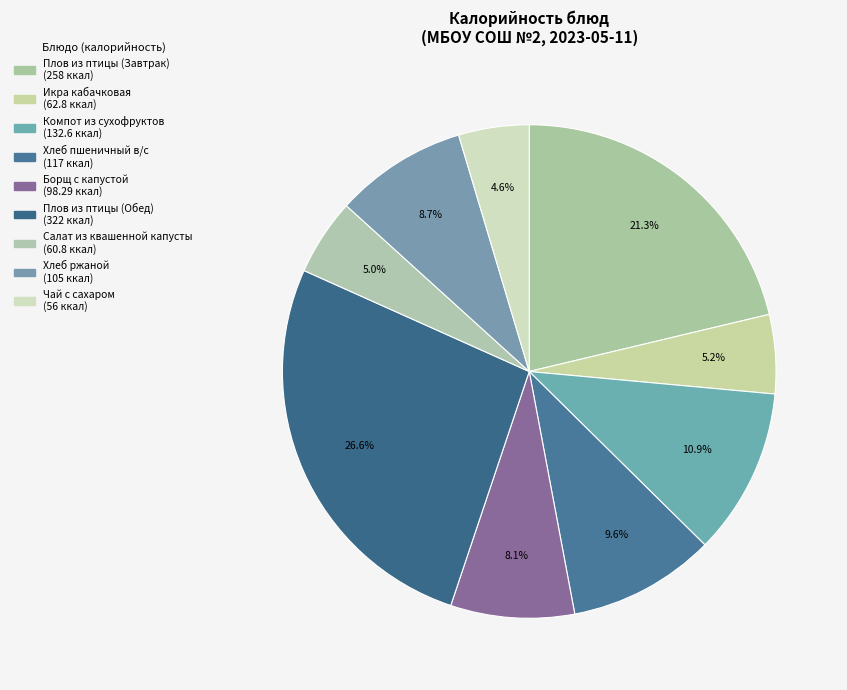

To the nearest percent, what portion does Борщ с капустой represent?

8%